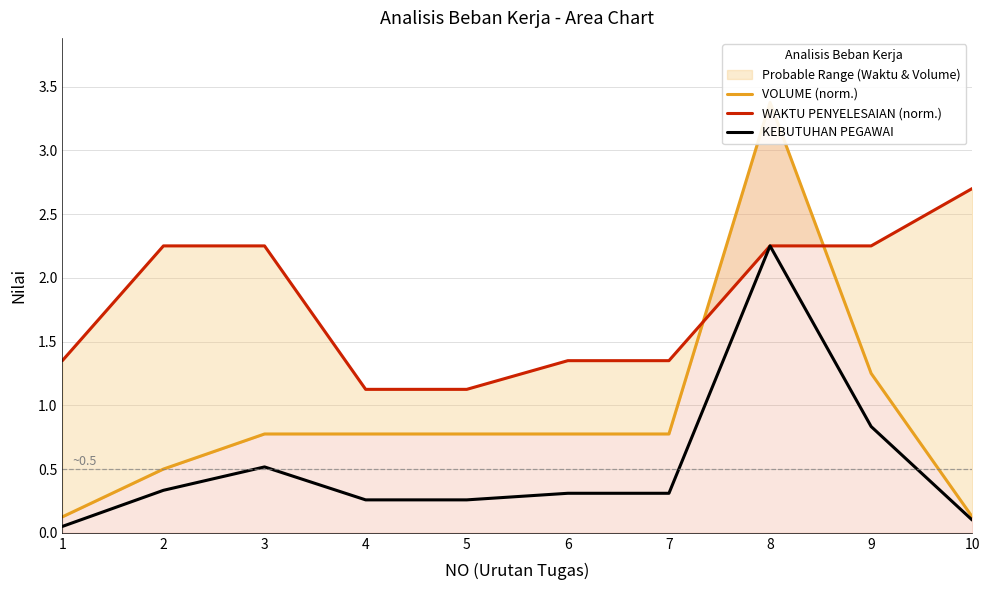

True or false: VOLUME (norm.) and KEBUTUHAN PEGAWAI intersect in this chart.

False